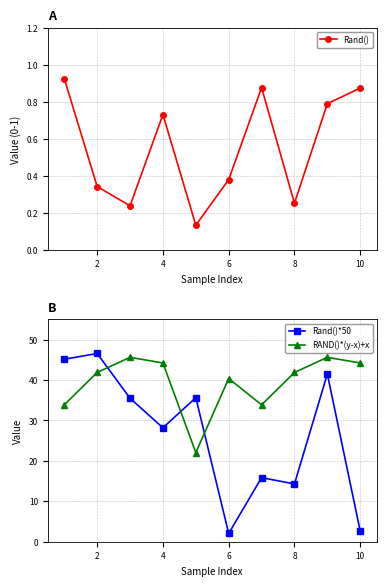

What is the sum of all RAND()*(y-x)+x values?

393.4